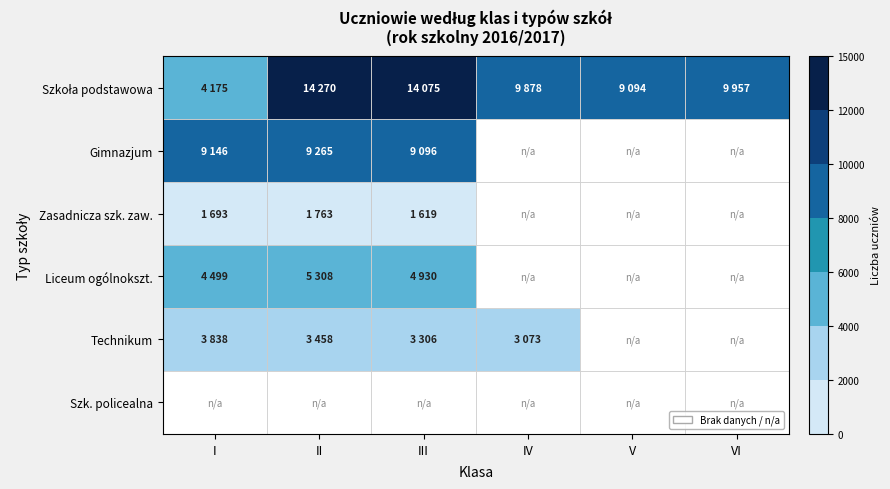

How many data points does each series have?

6